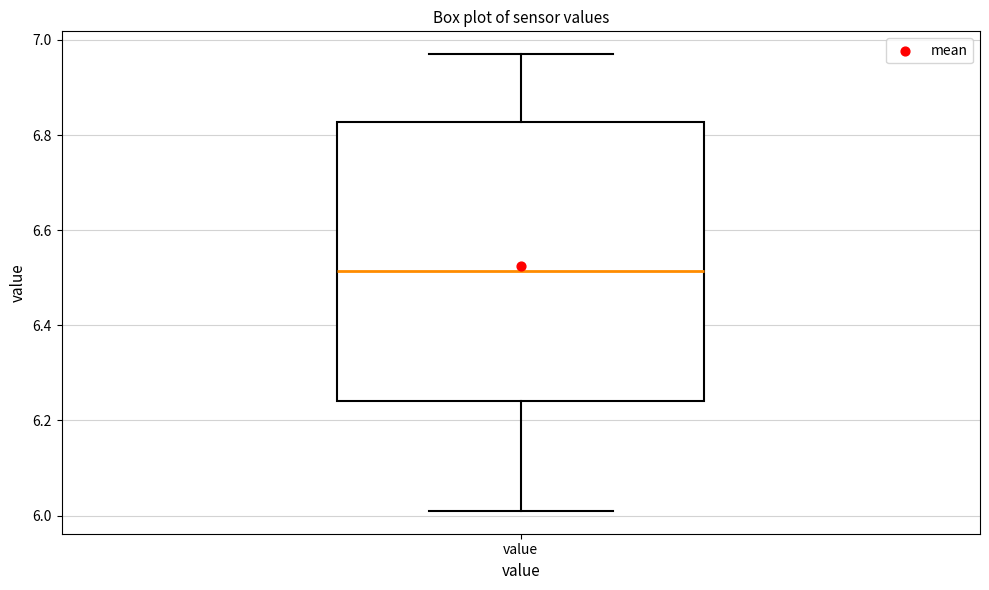

Read this box plot against the y-axis: the position of the median line, the range covered by the box, and the ends of both whiskers. The values are not printed on the chart, so give them approximately, as read against the axis.

median 6.52, box 6.24 to 6.82, whiskers 6.02 to 6.98